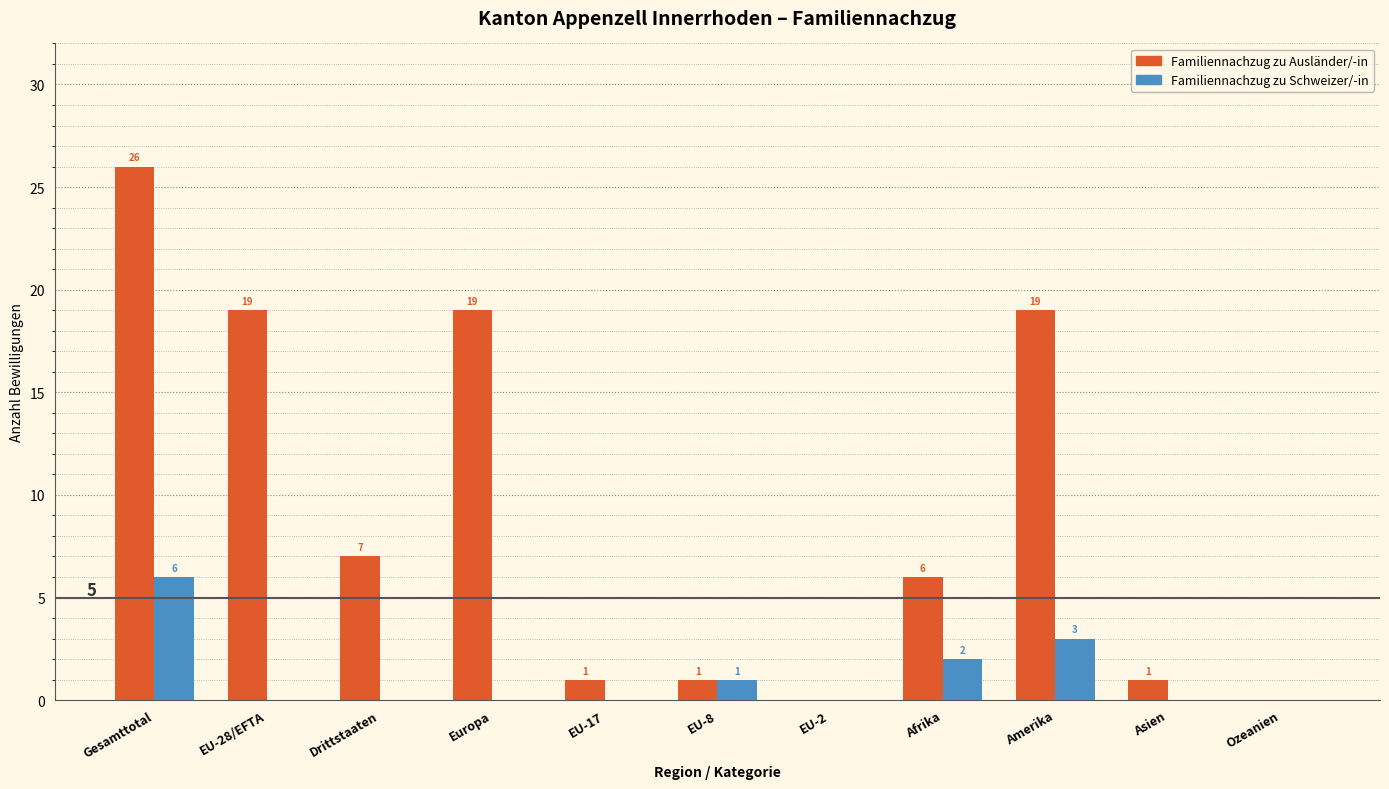

Reading right to left, list all the values displayed in this chart.

Familiennachzug zu Ausländer/-in: Ozeanien=0	Asien=1	Amerika=19	Afrika=6	EU-2=0	EU-8=1	EU-17=1	Europa=19	Drittstaaten=7	EU-28/EFTA=19	Gesamttotal=26
Familiennachzug zu Schweizer/-in: Ozeanien=0	Asien=0	Amerika=3	Afrika=2	EU-2=0	EU-8=1	EU-17=0	Europa=0	Drittstaaten=0	EU-28/EFTA=0	Gesamttotal=6